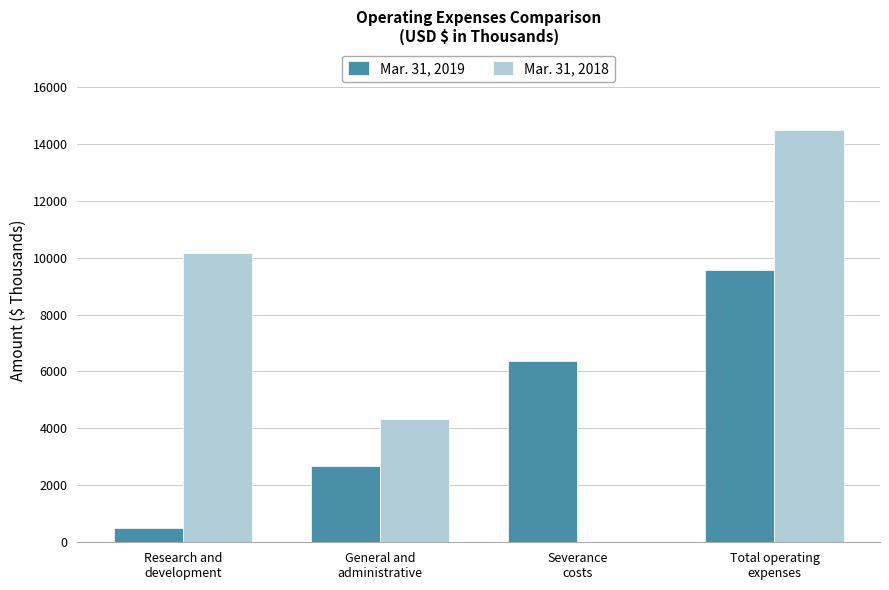

At which label does Mar. 31, 2019 reach its peak?

Total operating
expenses